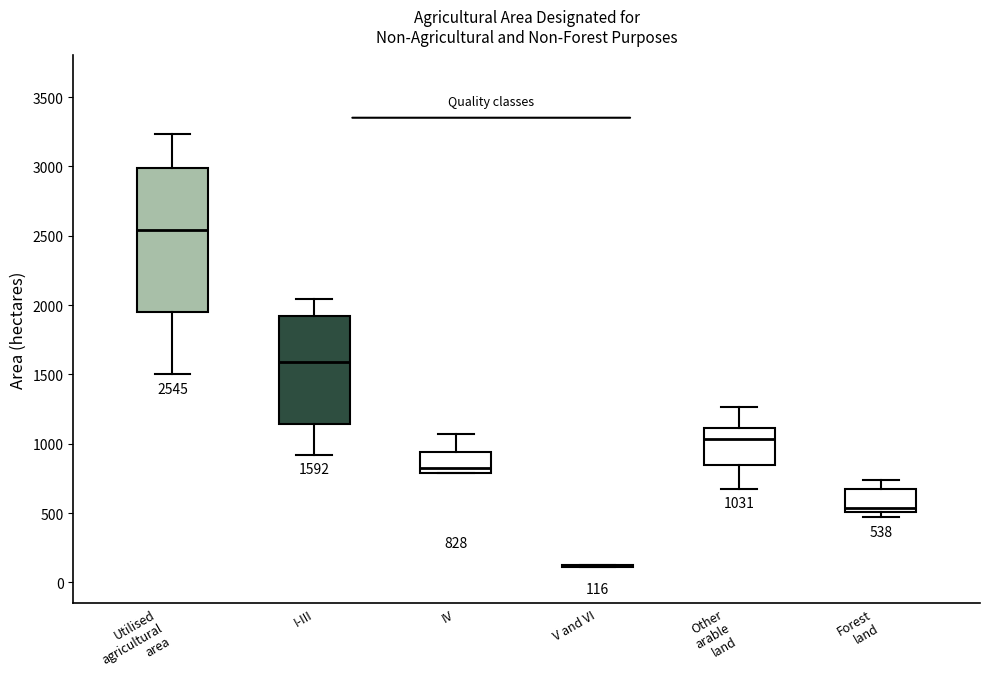

Which box is the tallest, from its lower edge to its upper edge?

Utilised agricultural area